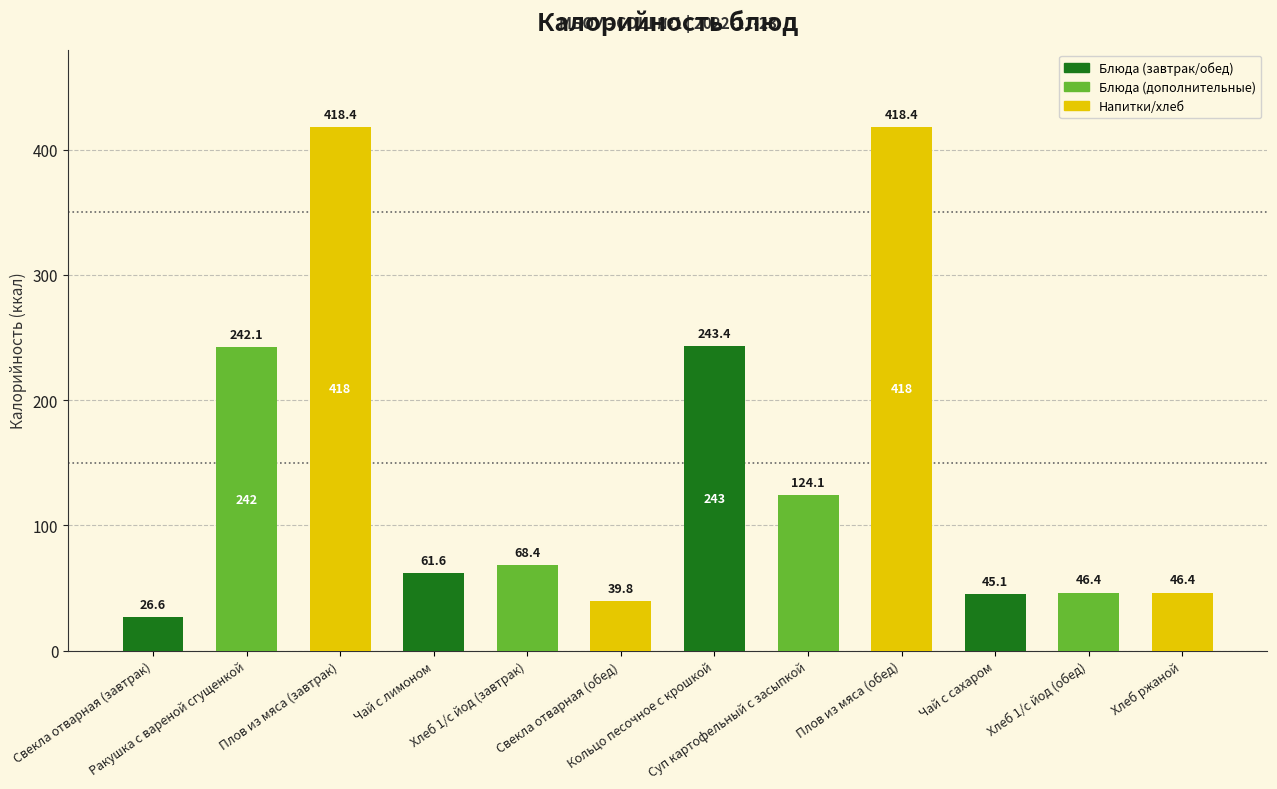

Approximately how many times larger is the value at Ракушка с вареной сгущенкой compared to Кольцо песочное с крошкой?

1.0